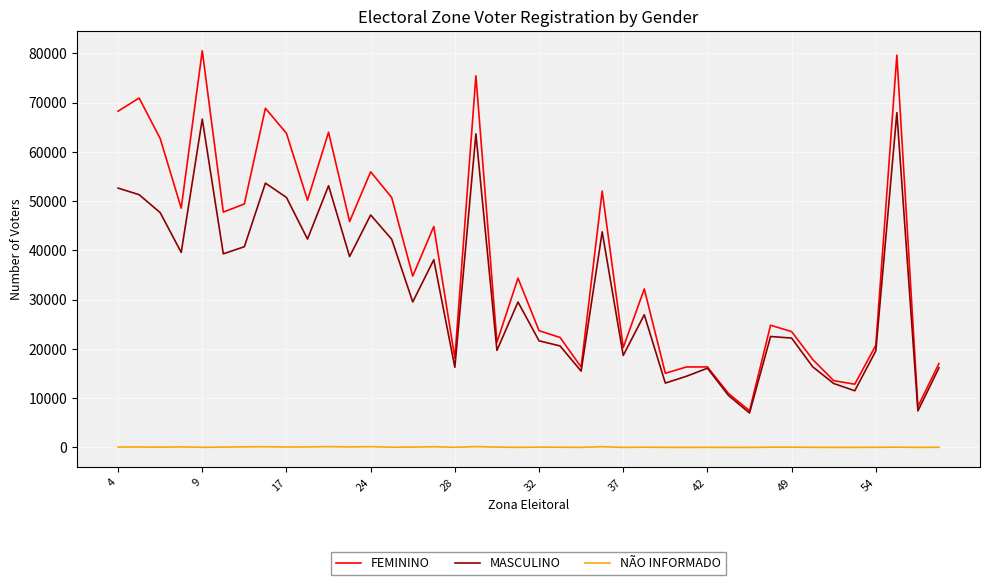

Which series has the widest spread of values?

FEMININO